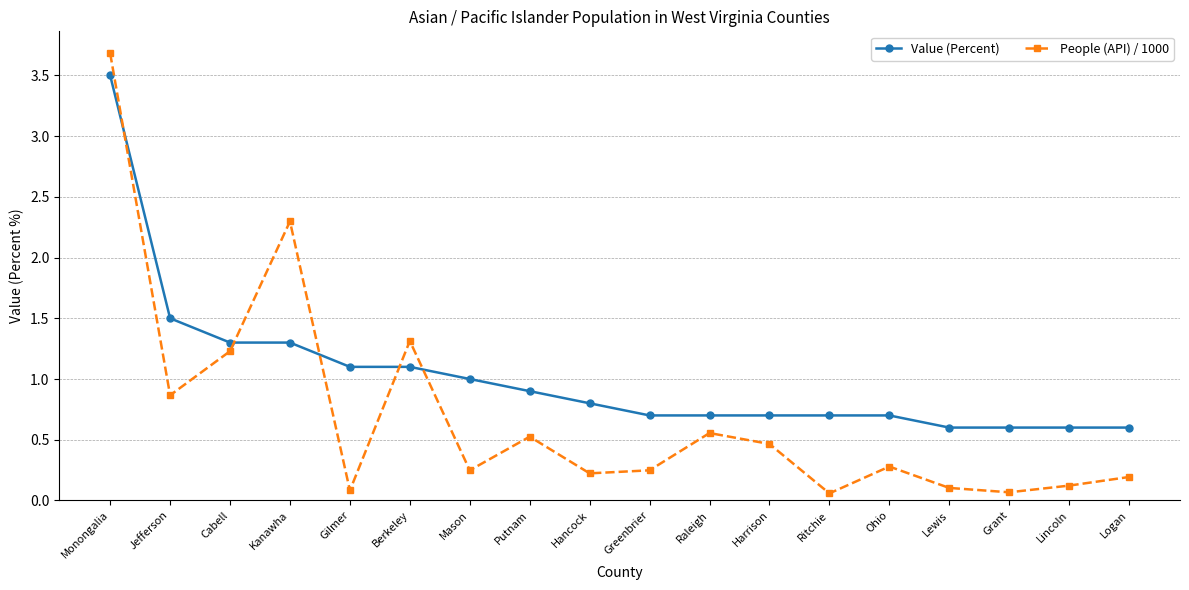

After their last crossing, which series has the higher values: Value (Percent) or People (API) / 1000?

Value (Percent)